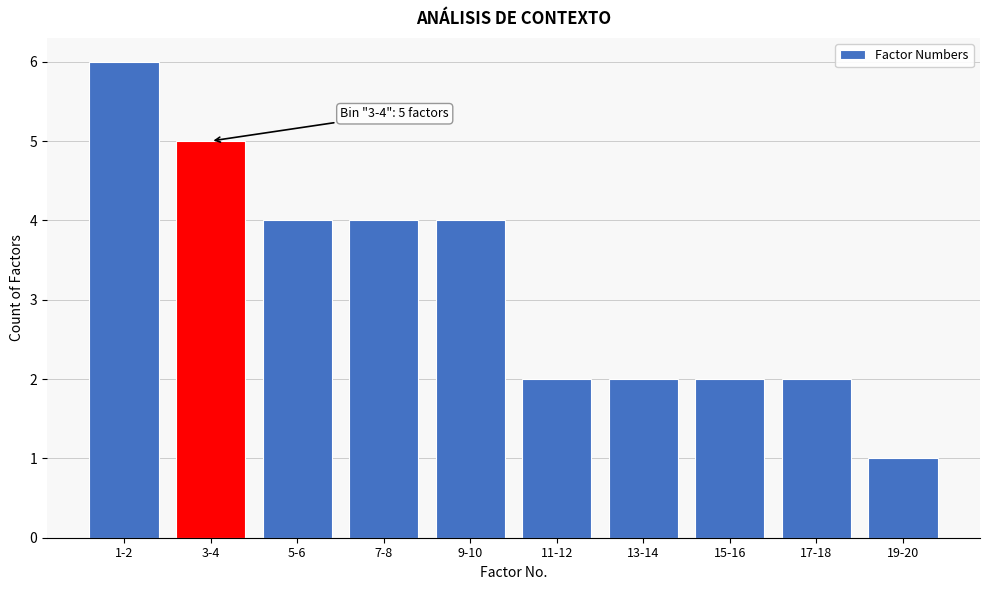

Reading left to right, transcribe all the data shown in this chart.

6	5	4	4	4	2	2	2	2	1